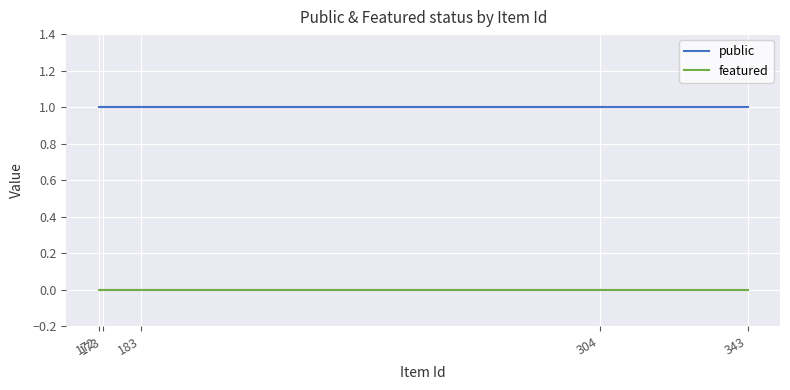

What are all the series names shown in the legend?

public, featured